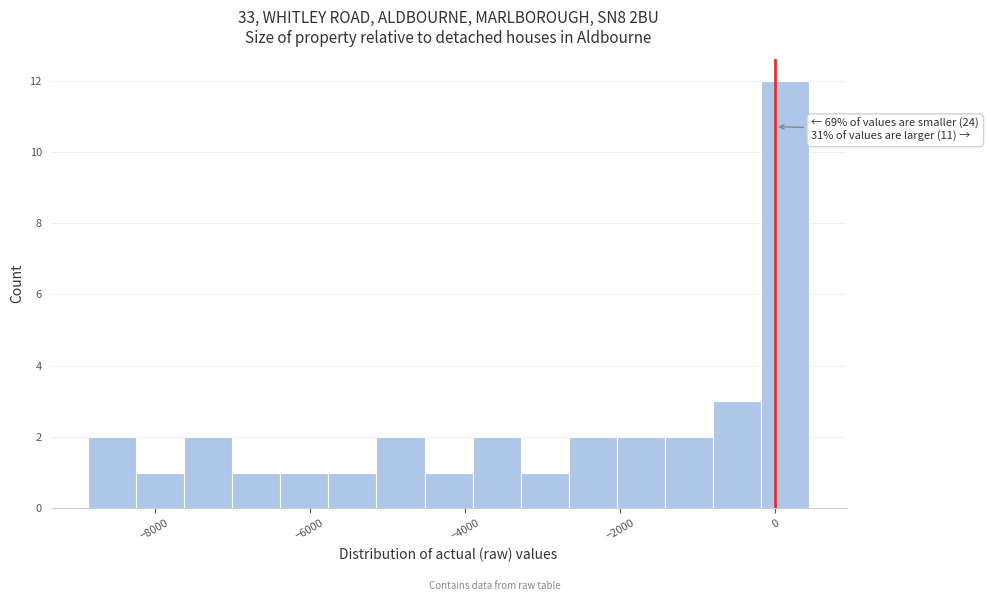

Around what value on the x-axis is the tallest bar? Give the approximate position of its centre, as read against the axis.

200